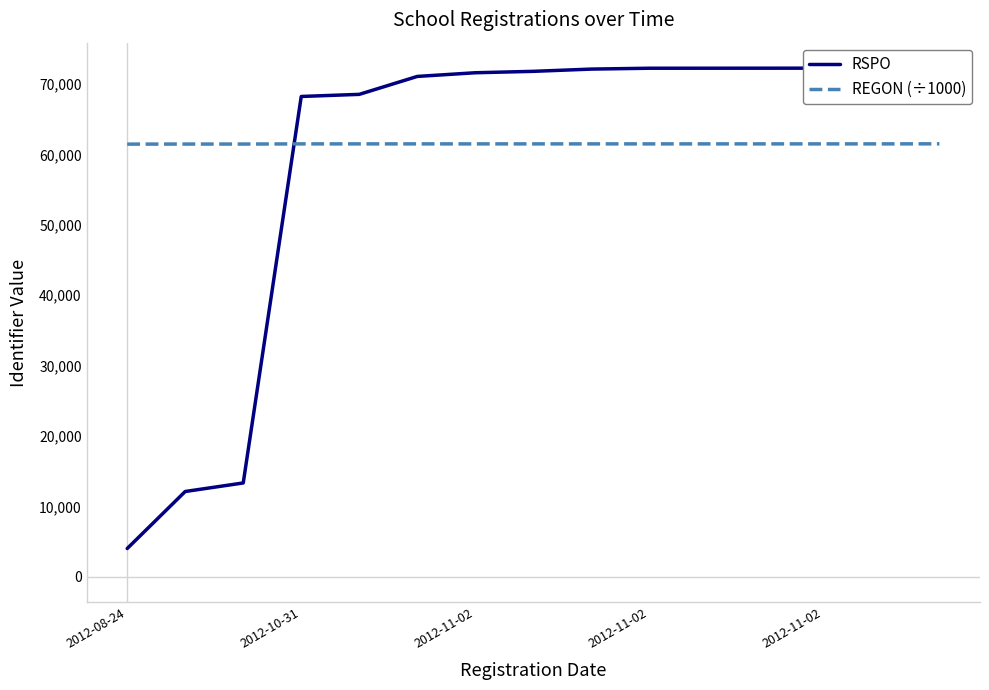

How many data points in REGON (÷1000) are above 61481?

10